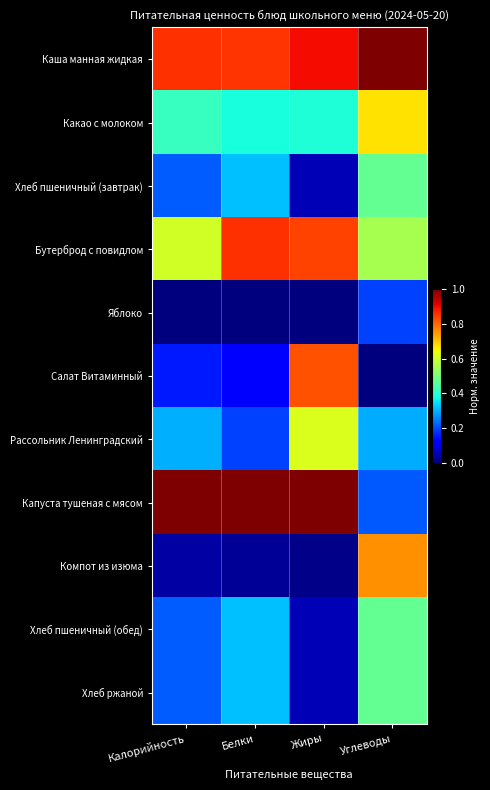

Rank the series by their maximum value, from highest to lowest.

Каша манная жидкая, Капуста тушеная с мясом, Бутерброд с повидлом, Салат Витаминный, Компот из изюма, Какао с молоком, Рассольник Ленинградский, Хлеб пшеничный (завтрак), Хлеб пшеничный (обед), Хлеб ржаной, Яблоко